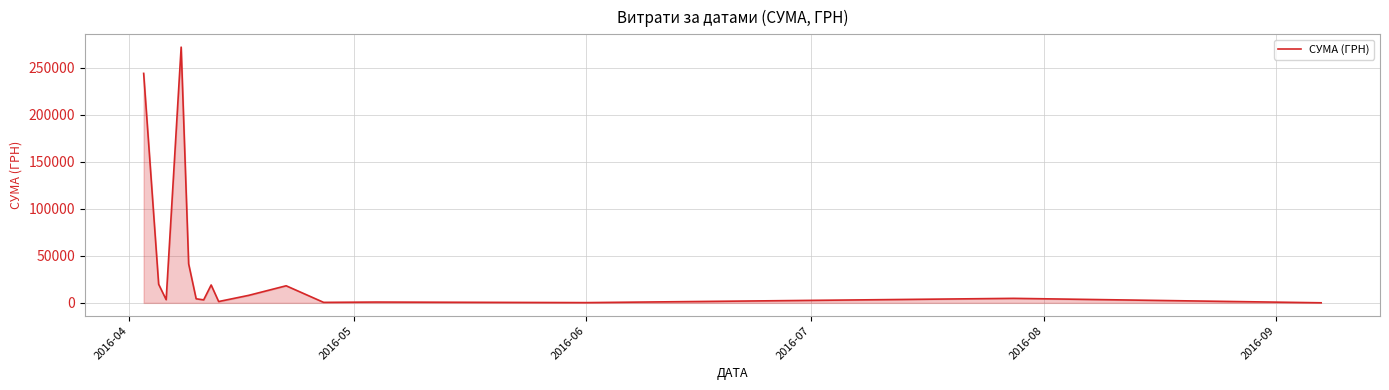

How many lines are shown in the chart?

1